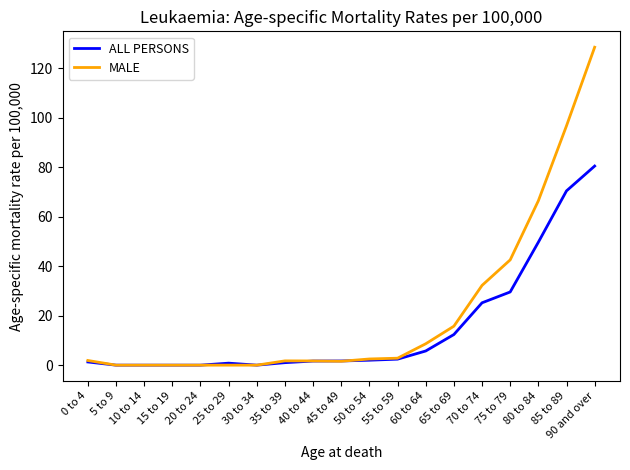

Is it true that ALL PERSONS equals 1.0 at 35 to 39?

True